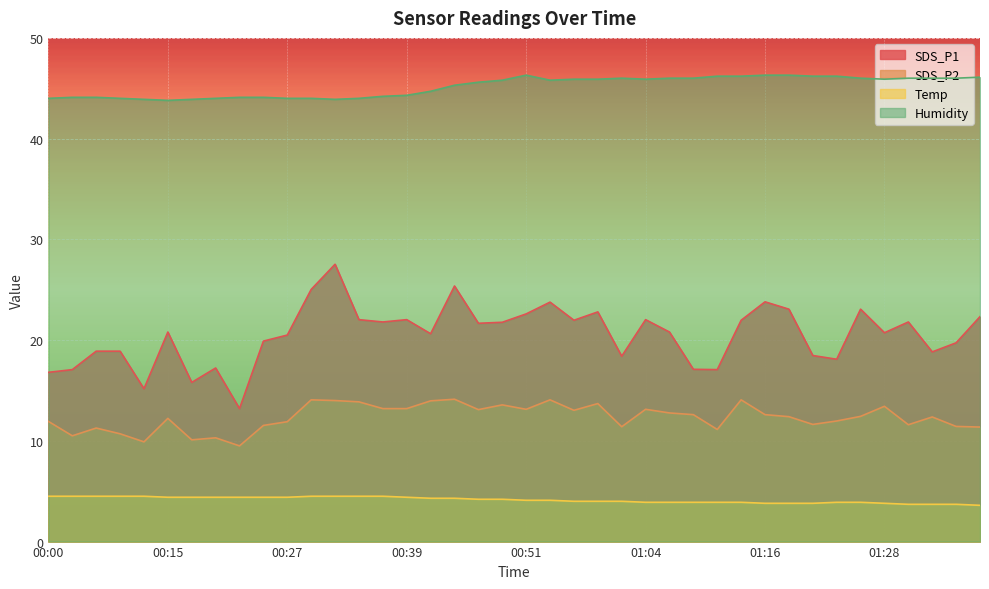

What is the difference between the second highest and second lowest values in the Humidity series?

2.4